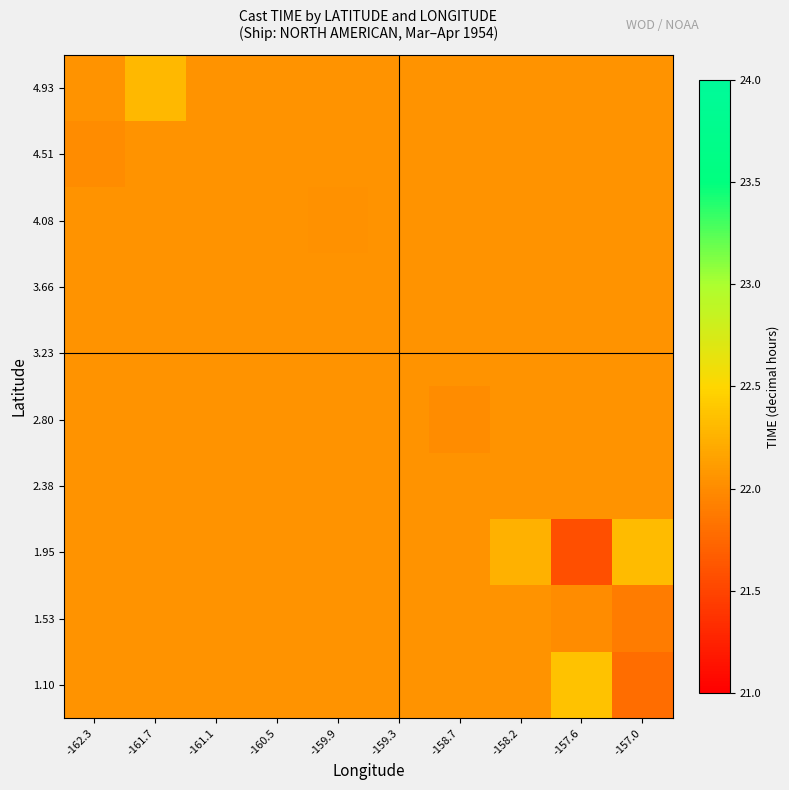

Reading right to left, extract all data points from this chart.

1.10: -157.0=21.8	-157.6=22.4	-158.2=22.0	-158.7=22.0	-159.3=22.0	-159.9=22.0	-160.5=22.0	-161.1=22.0	-161.7=22.0	-162.3=22.0
1.53: -157.0=21.9	-157.6=22.0	-158.2=22.0	-158.7=22.0	-159.3=22.0	-159.9=22.0	-160.5=22.0	-161.1=22.0	-161.7=22.0	-162.3=22.0
1.95: -157.0=22.3	-157.6=21.6	-158.2=22.2	-158.7=22.0	-159.3=22.0	-159.9=22.0	-160.5=22.0	-161.1=22.0	-161.7=22.0	-162.3=22.0
2.38: -157.0=22.0	-157.6=22.0	-158.2=22.0	-158.7=22.0	-159.3=22.0	-159.9=22.0	-160.5=22.0	-161.1=22.0	-161.7=22.0	-162.3=22.0
2.80: -157.0=22.0	-157.6=22.0	-158.2=22.0	-158.7=22.0	-159.3=22.0	-159.9=22.0	-160.5=22.0	-161.1=22.0	-161.7=22.0	-162.3=22.0
3.23: -157.0=22.0	-157.6=22.0	-158.2=22.0	-158.7=22.0	-159.3=22.0	-159.9=22.0	-160.5=22.0	-161.1=22.0	-161.7=22.0	-162.3=22.0
3.66: -157.0=22.0	-157.6=22.0	-158.2=22.0	-158.7=22.0	-159.3=22.0	-159.9=22.0	-160.5=22.0	-161.1=22.0	-161.7=22.0	-162.3=22.0
4.08: -157.0=22.0	-157.6=22.0	-158.2=22.0	-158.7=22.0	-159.3=22.0	-159.9=22.0	-160.5=22.0	-161.1=22.0	-161.7=22.0	-162.3=22.0
4.51: -157.0=22.0	-157.6=22.0	-158.2=22.0	-158.7=22.0	-159.3=22.0	-159.9=22.0	-160.5=22.0	-161.1=22.0	-161.7=22.0	-162.3=22.0
4.93: -157.0=22.0	-157.6=22.0	-158.2=22.0	-158.7=22.0	-159.3=22.0	-159.9=22.0	-160.5=22.0	-161.1=22.0	-161.7=22.3	-162.3=22.0